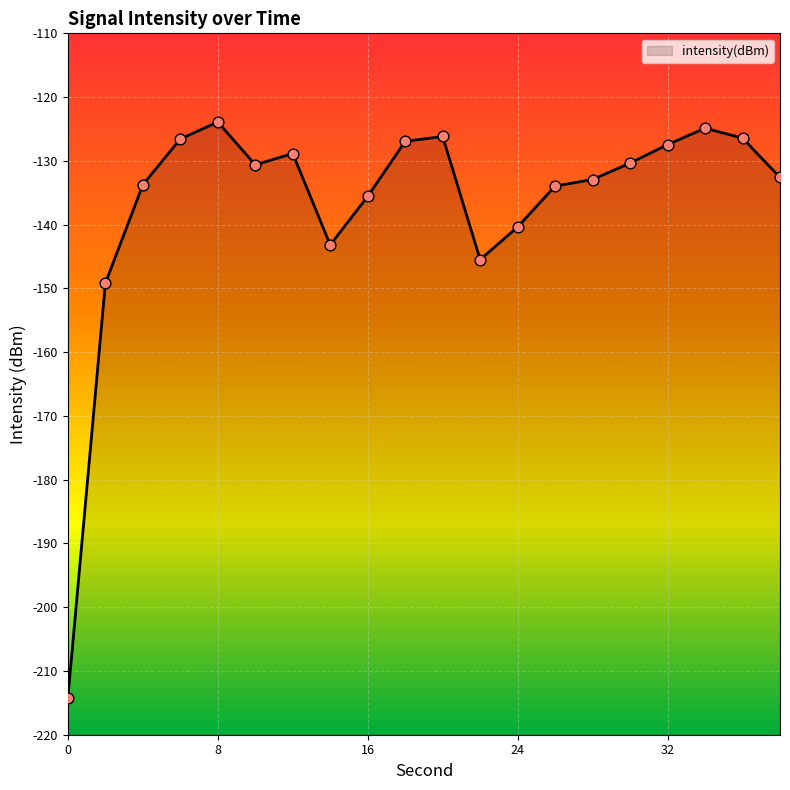

Between 6 and 18, which is larger?

18